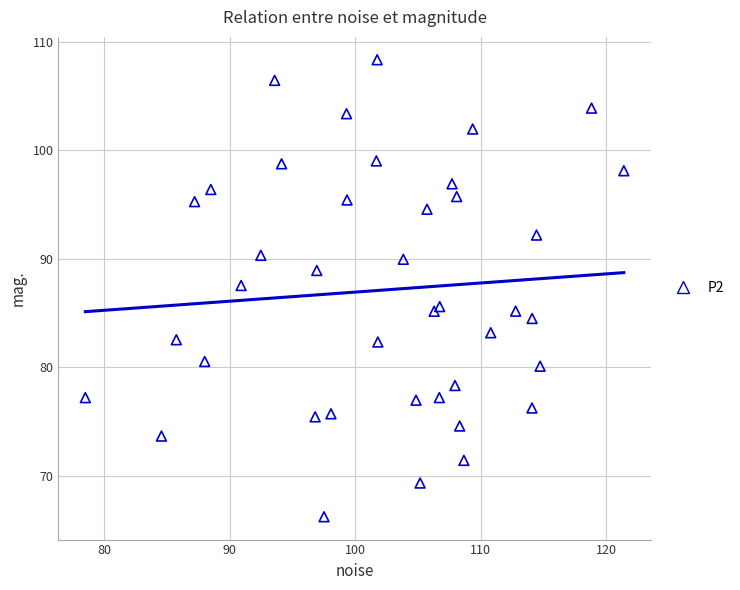

What Y value in the scatter plot is closest to 87?

87.5